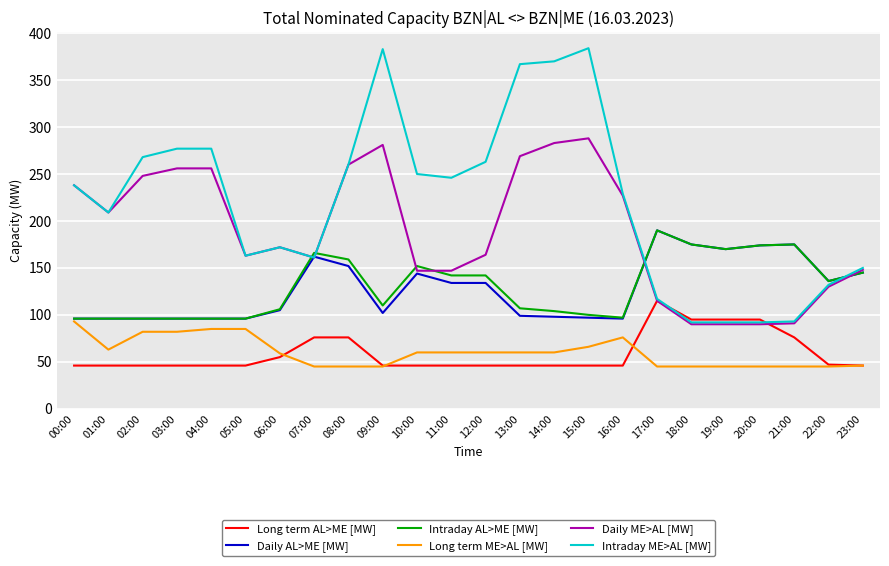

What are all the series names shown in the legend?

Long term AL>ME [MW], Daily AL>ME [MW], Intraday AL>ME [MW], Long term ME>AL [MW], Daily ME>AL [MW], Intraday ME>AL [MW]